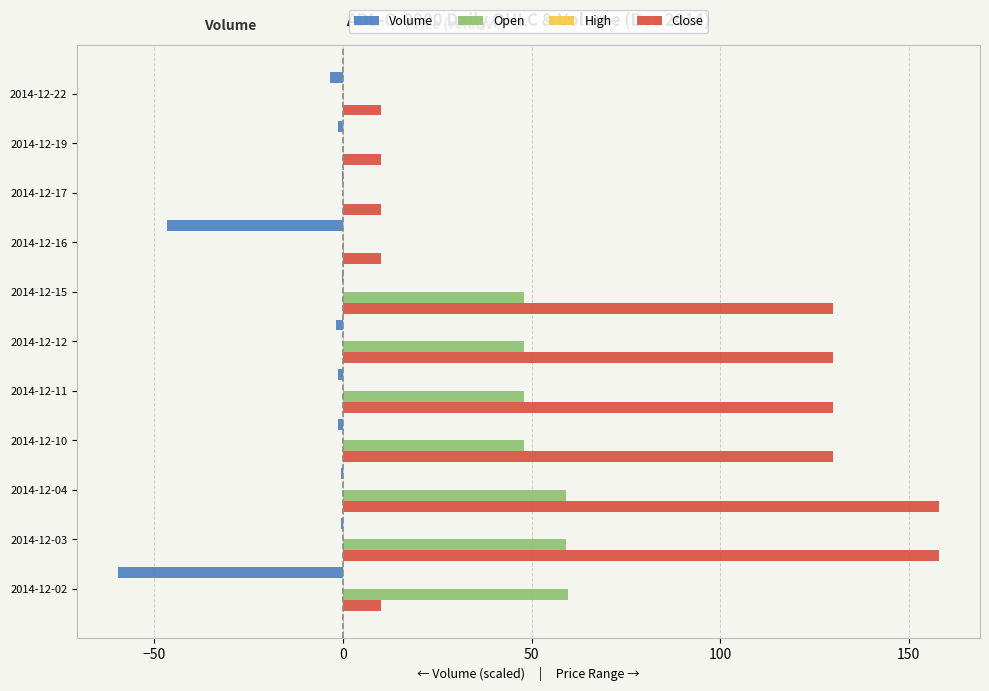

Is the value of Close at 2014-12-17 greater than the value of Open at 2014-12-10?

No